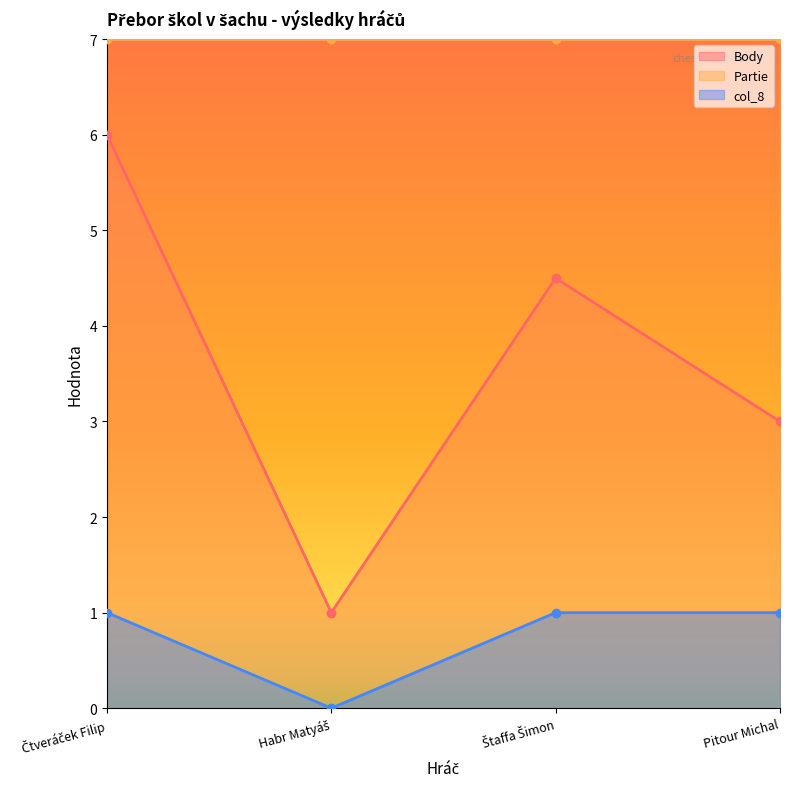

What is the difference between the second highest and minimum values in the Body series?

3.5